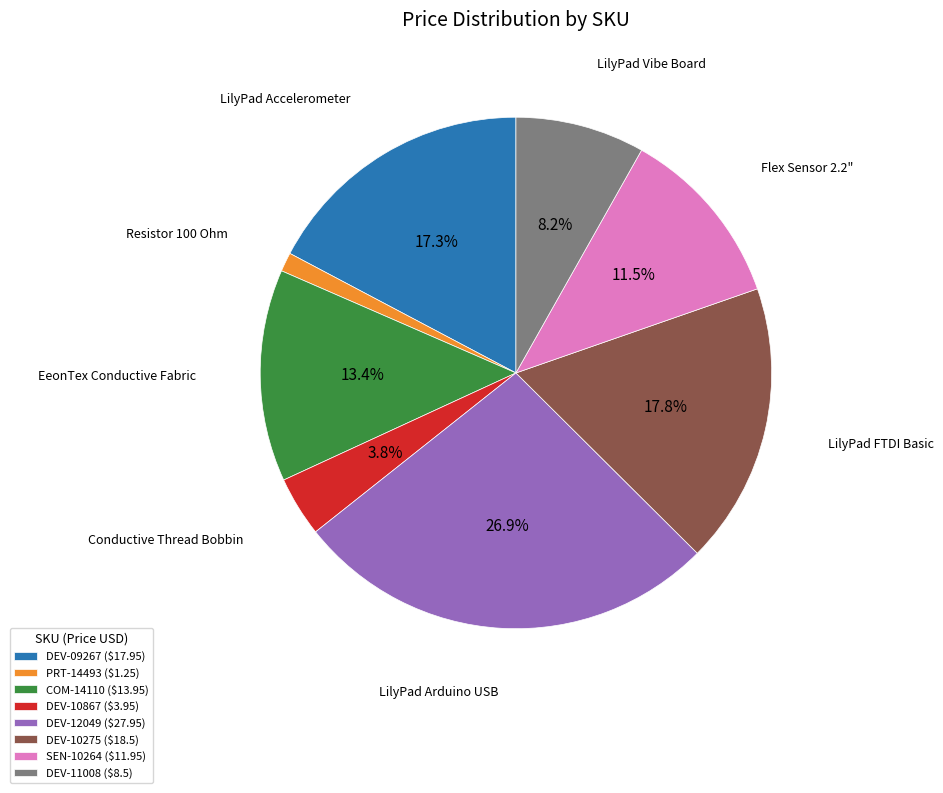

What percentage is NOT represented by COM-14110 ($13.95)?

86.6%